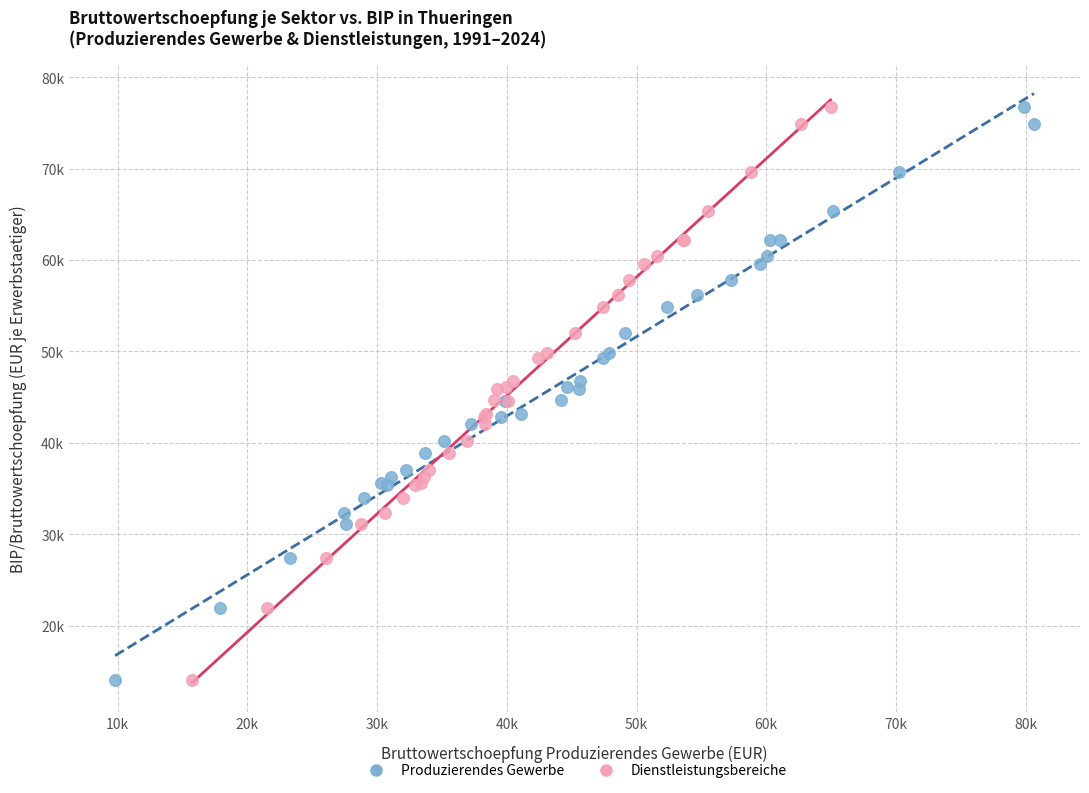

What are all the series names shown in the legend?

Produzierendes Gewerbe, Dienstleistungsbereiche